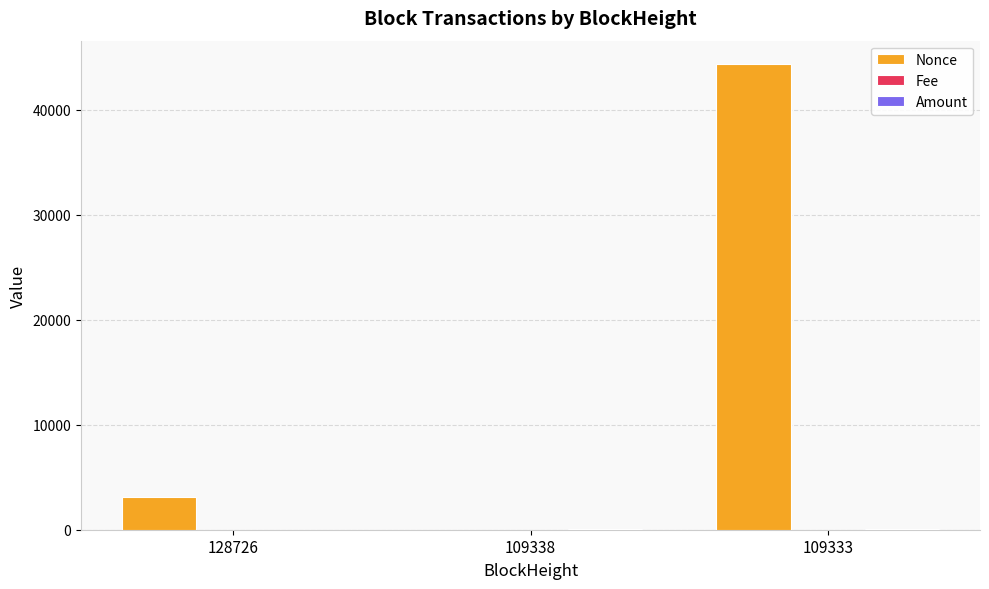

The Nonce series shows 25936.4 at 109333. True or false?

False